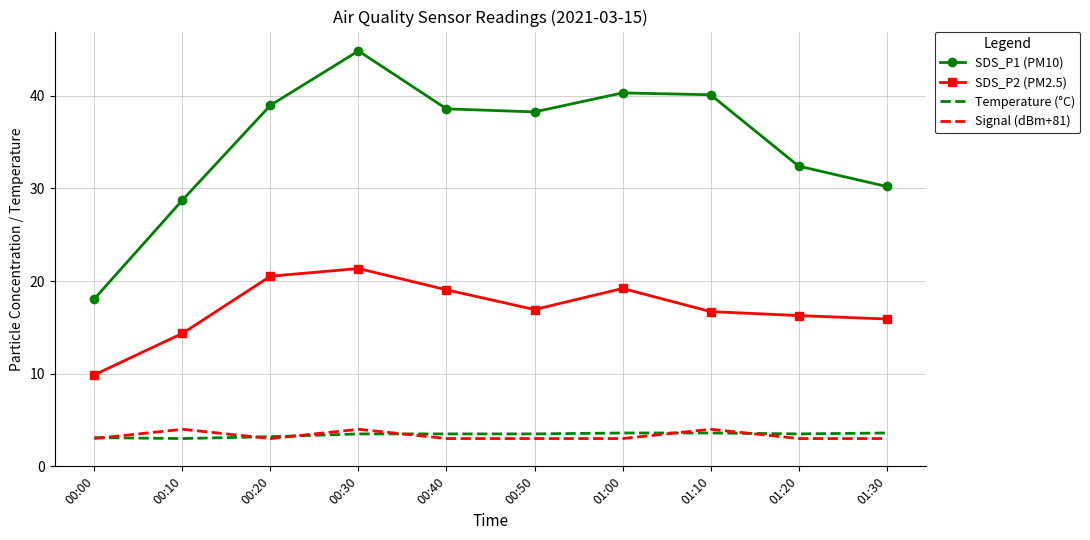

In SDS_P1 (PM10), how many points are lower than both neighbors (excluding endpoints)?

1